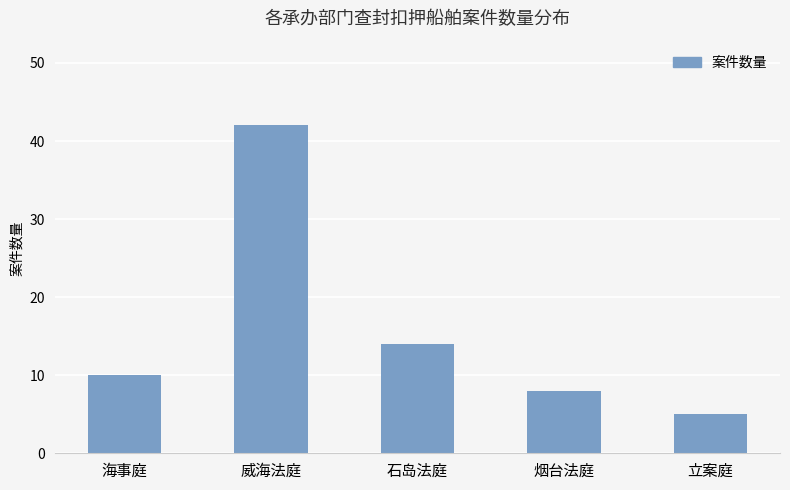

What is the difference between the values at 烟台法庭 and 威海法庭?

34